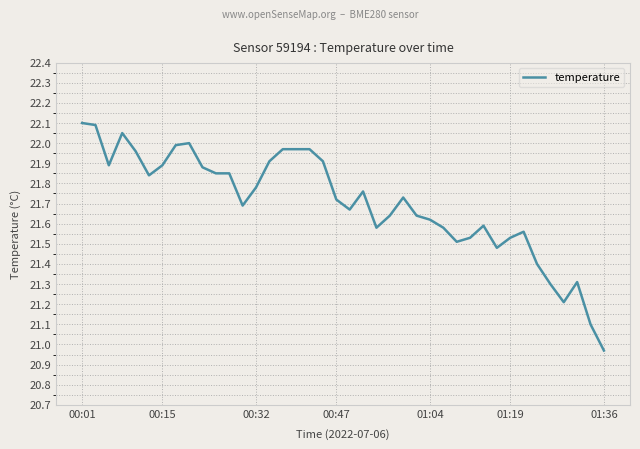

What is the difference between the maximum and minimum values?

1.1